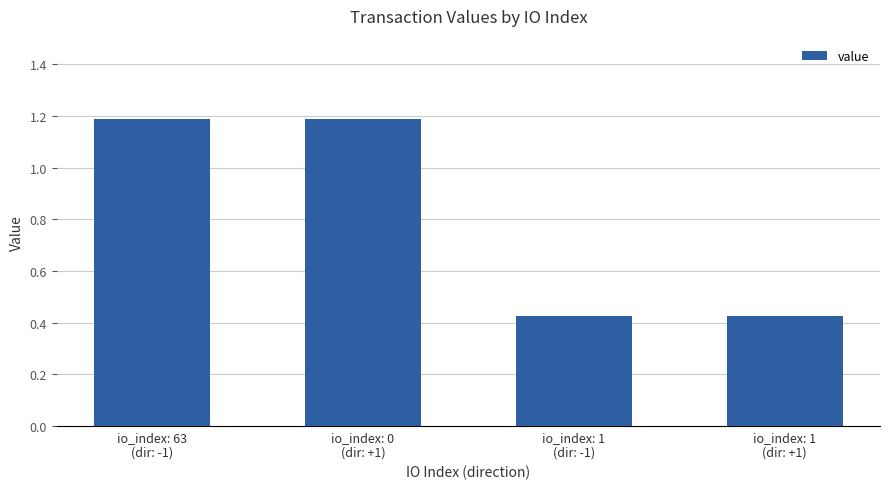

What is the difference between the second highest and second lowest values?

0.8